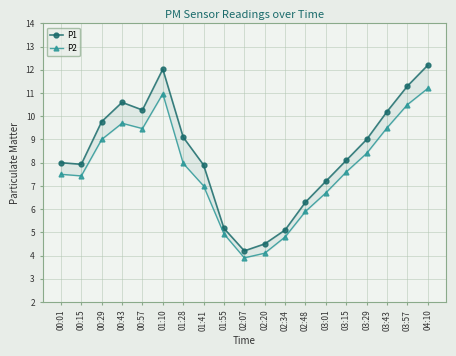

True or false: P1 and P2 cross at least once.

False